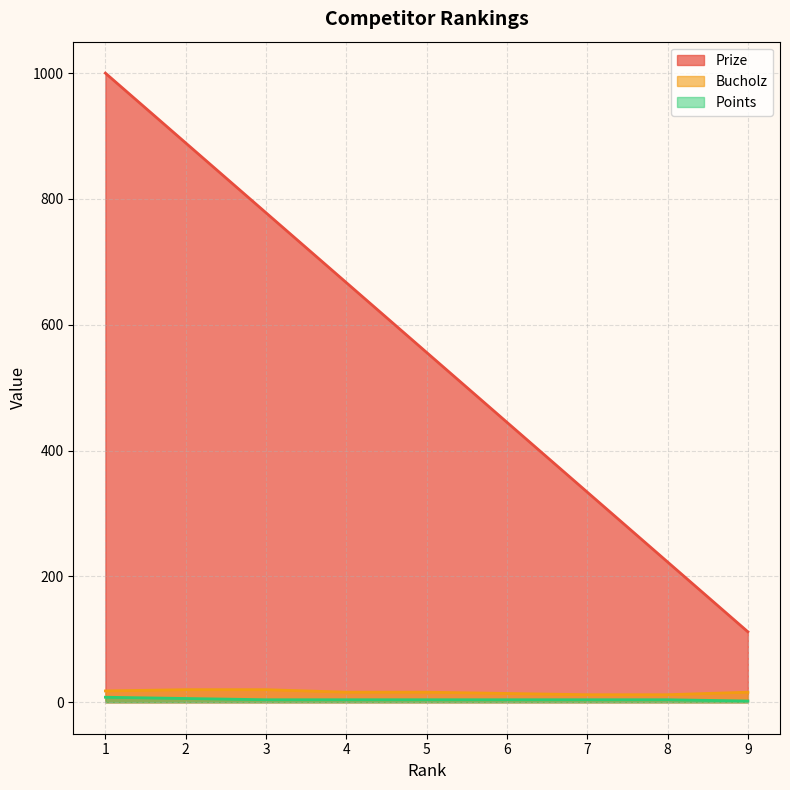

At which category is the sum across all series the highest?

1